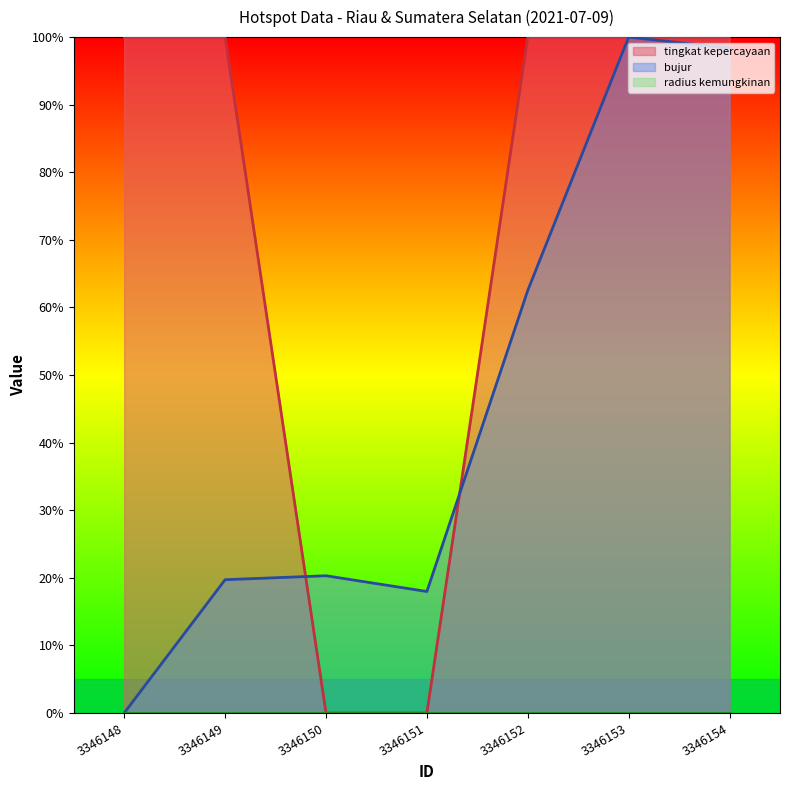

Between 3346153 and 3346154, which is larger?

3346153